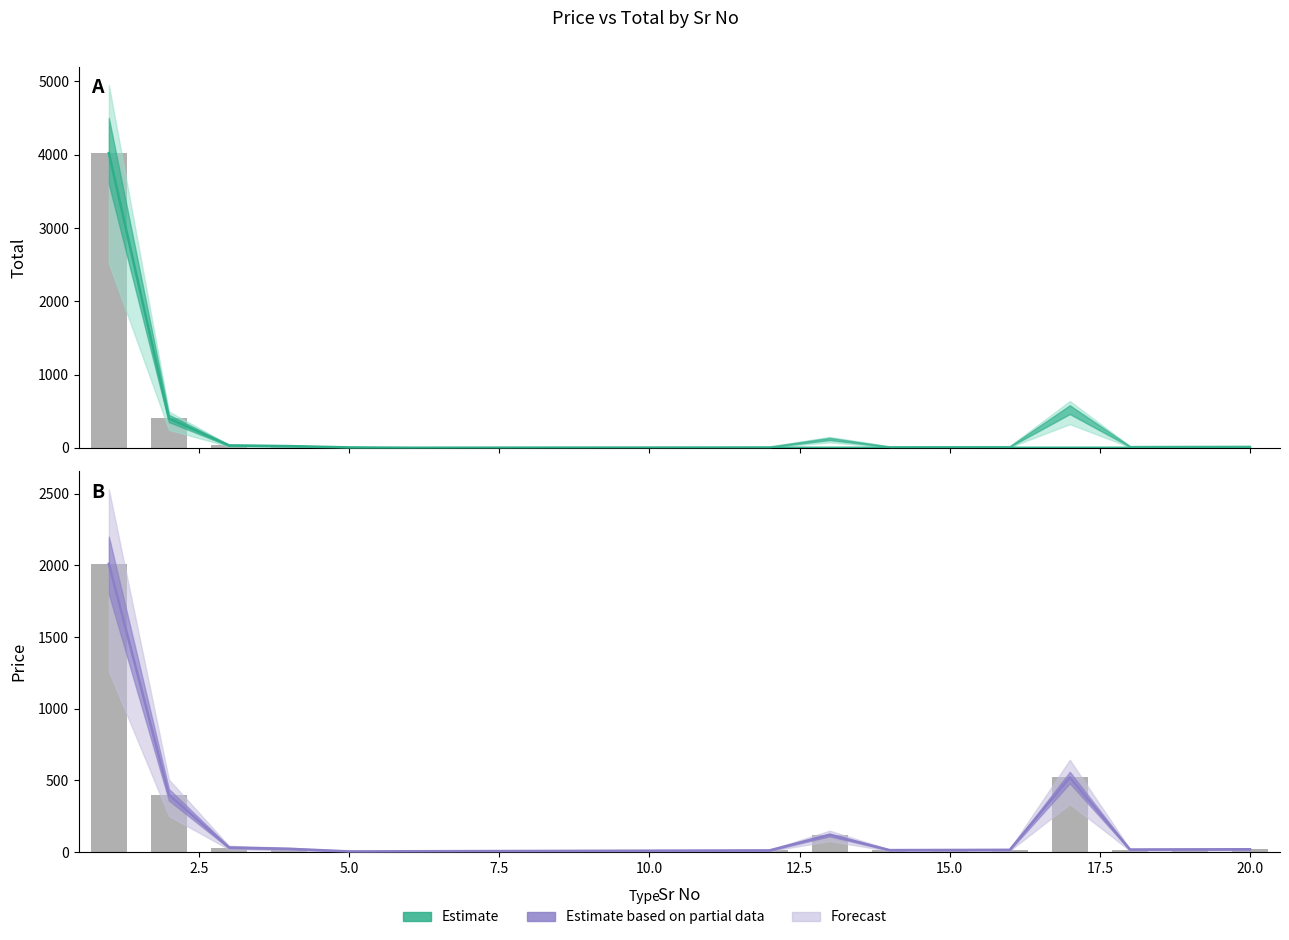

Are the bars horizontal?

No